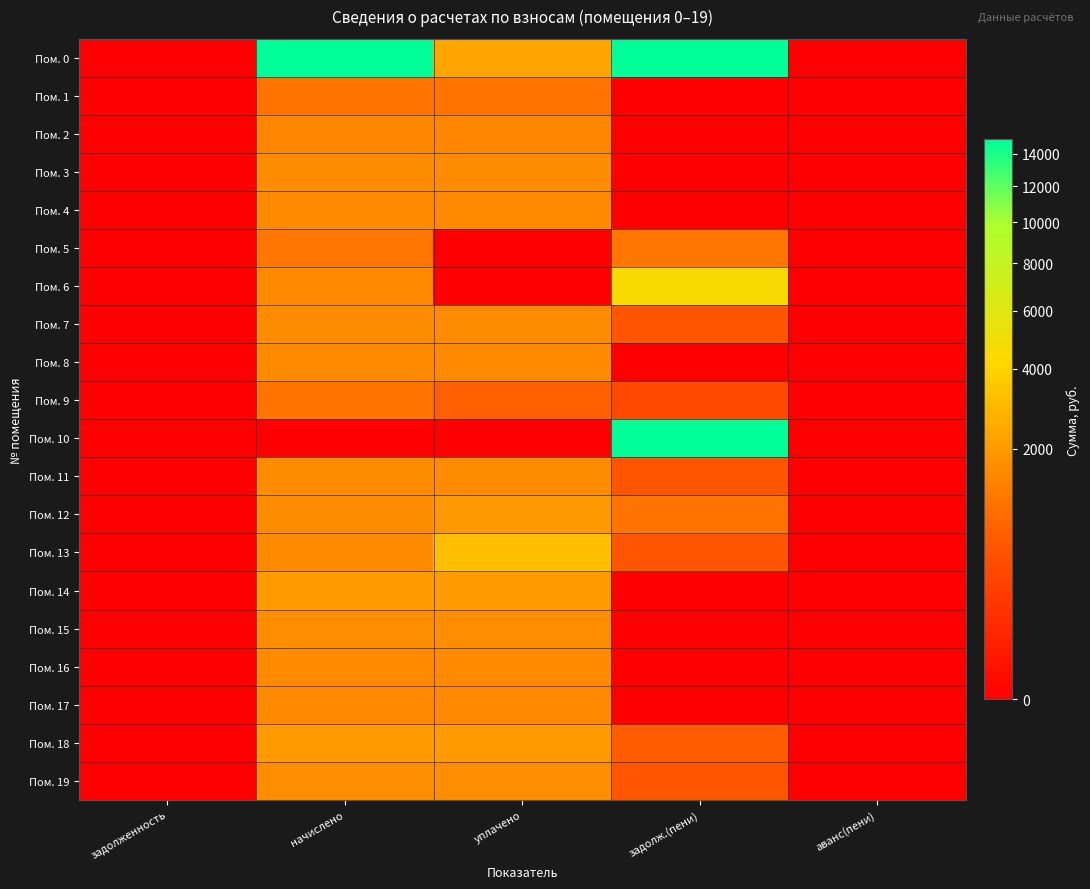

Which series has the widest spread of values?

Пом. 0